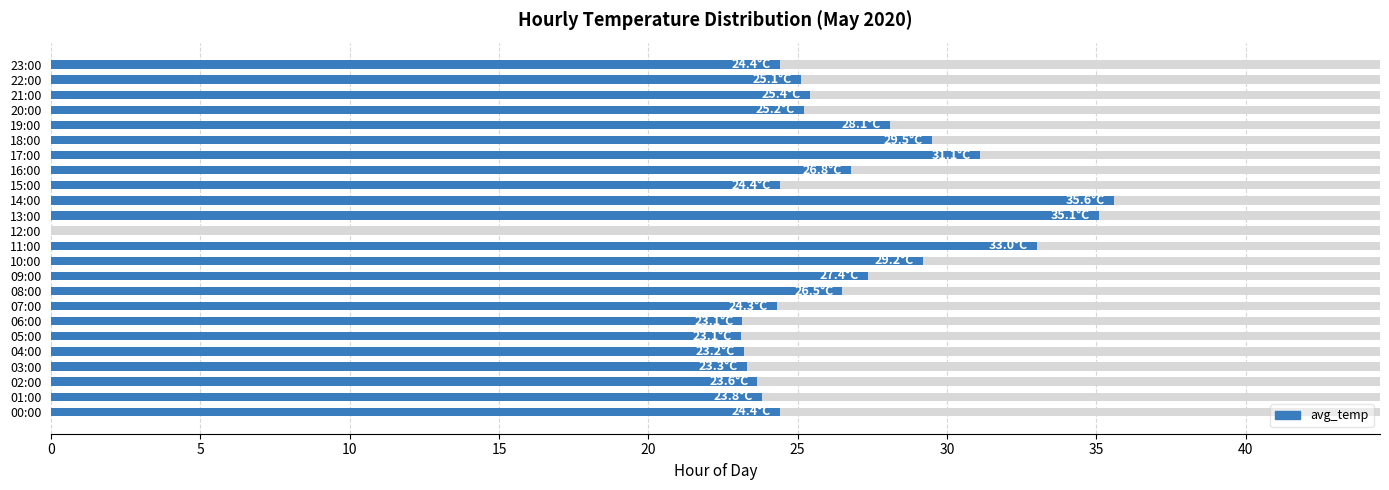

What is the value of the 18th bar from the left?

31.1